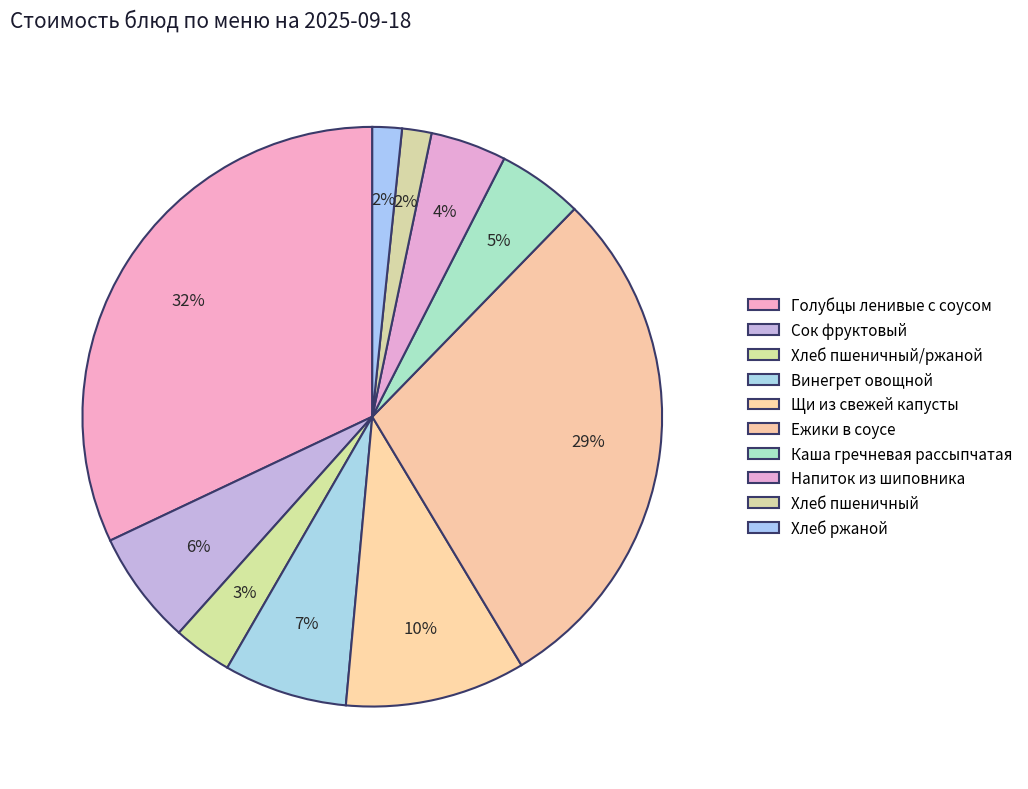

To the nearest percent, what portion does Каша гречневая рассыпчатая represent?

5%